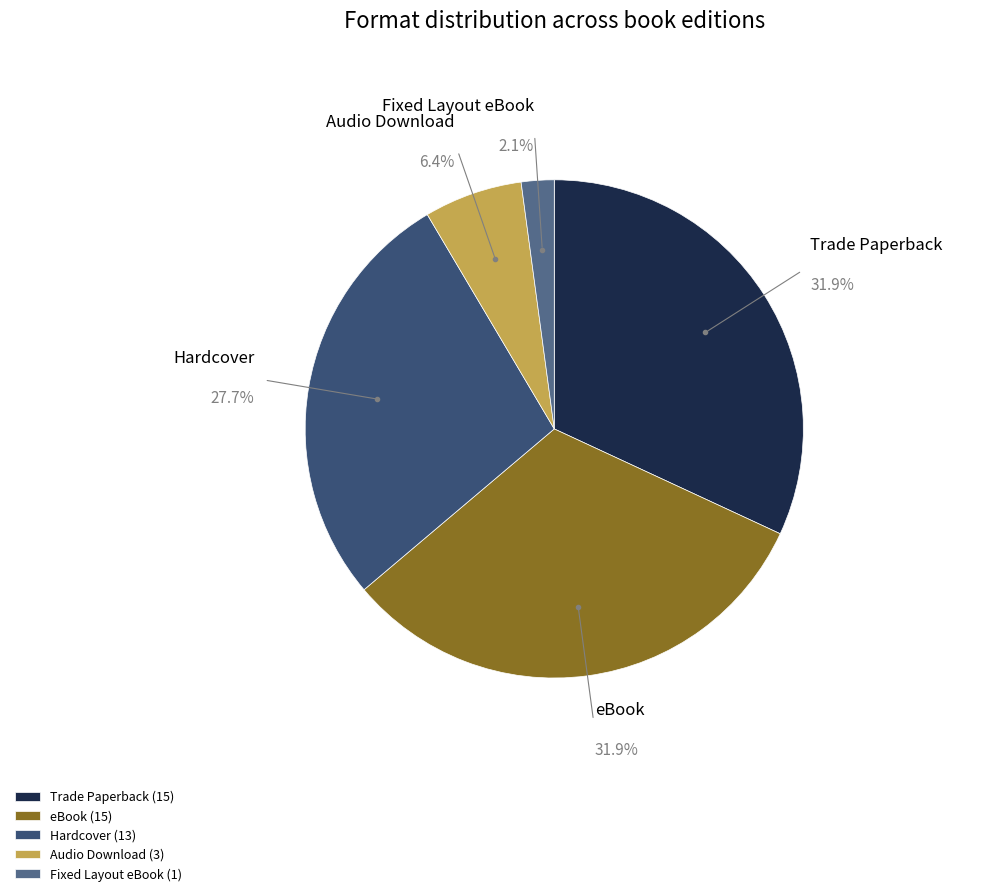

Is Hardcover the majority of the pie?

No